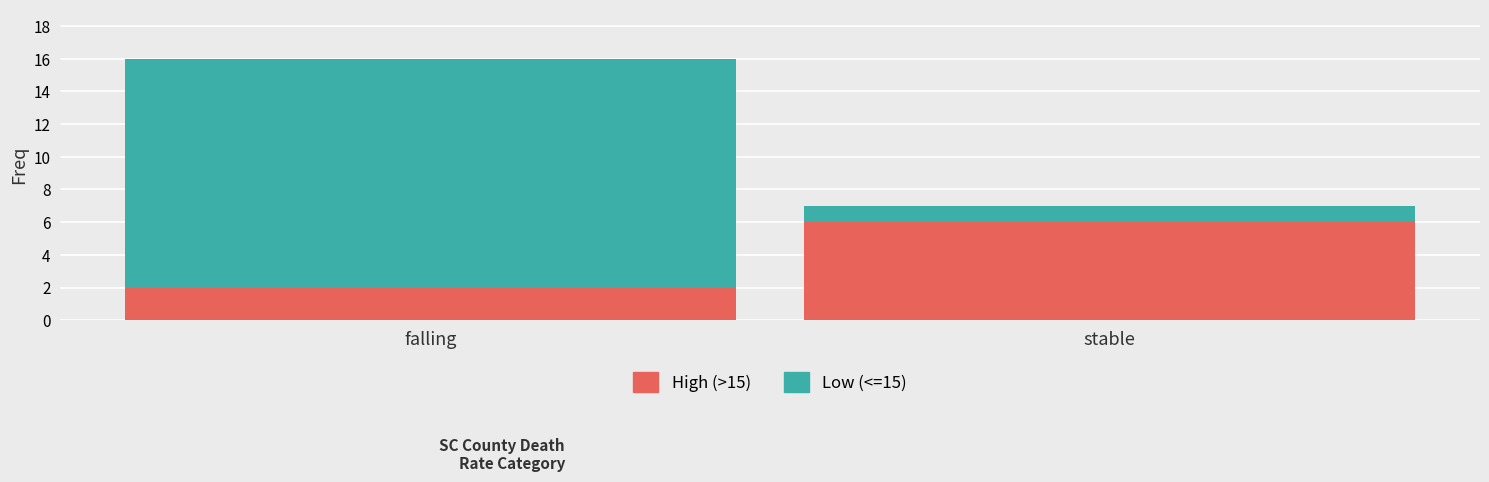

Rank the categories by High (>15) value from highest to lowest.

stable, falling